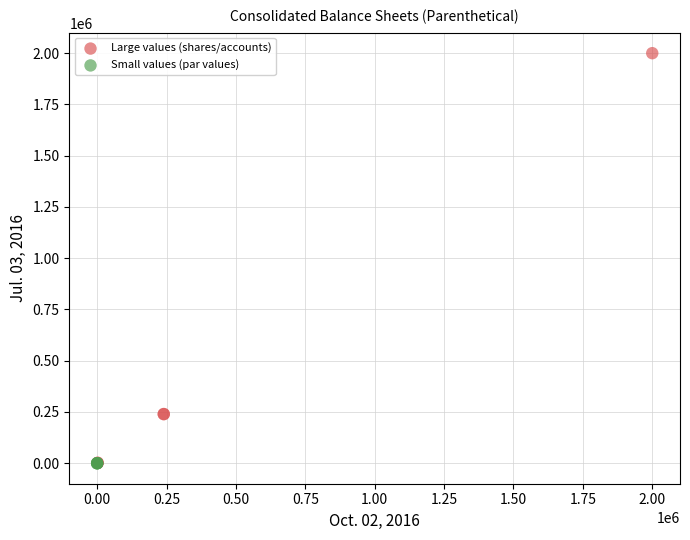

Which series has the largest Y range (max minus min)?

Large values (shares/accounts)